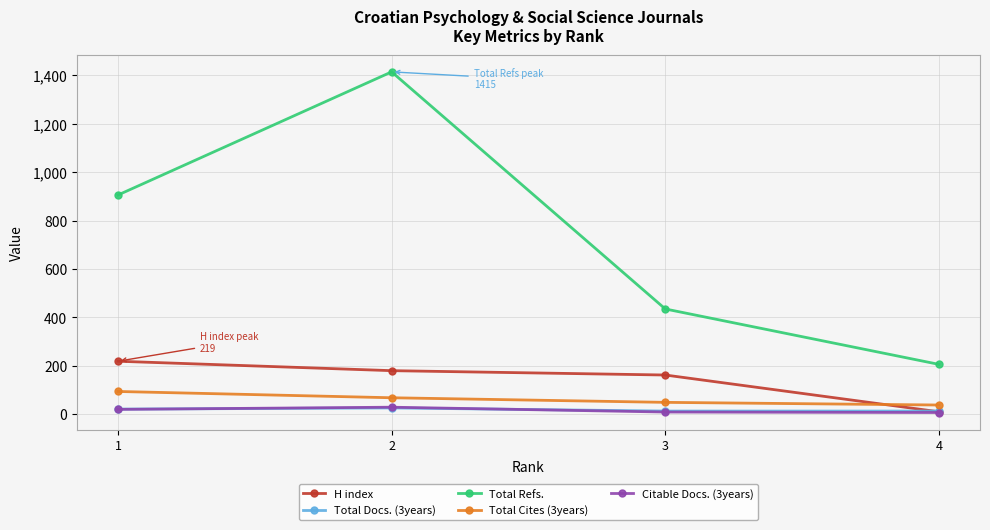

True or false: Total Cites (3years) has more than 1 points higher than both neighbors.

False